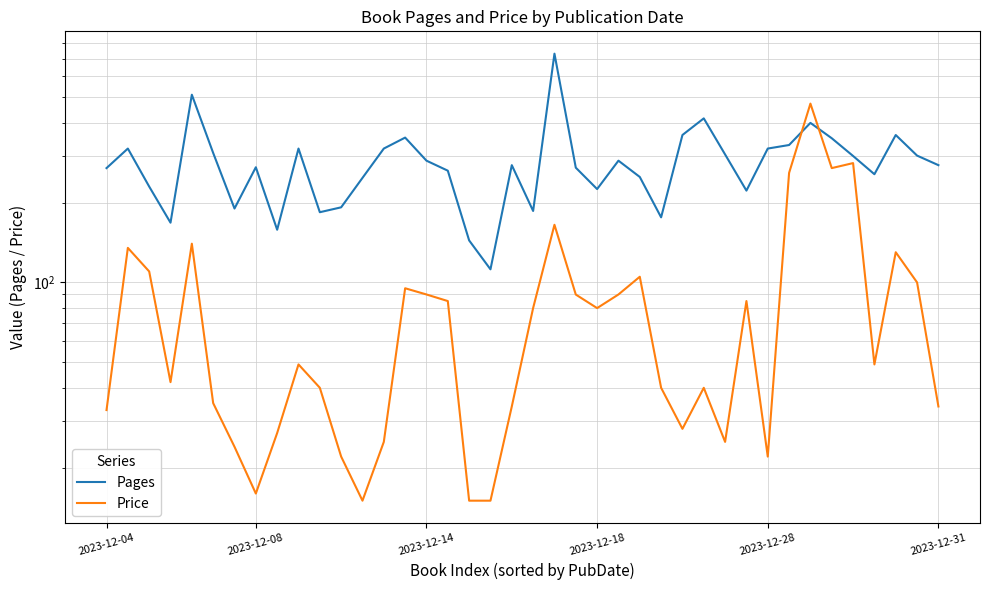

What is the value of the Price point at the 38th from the left?

129.9